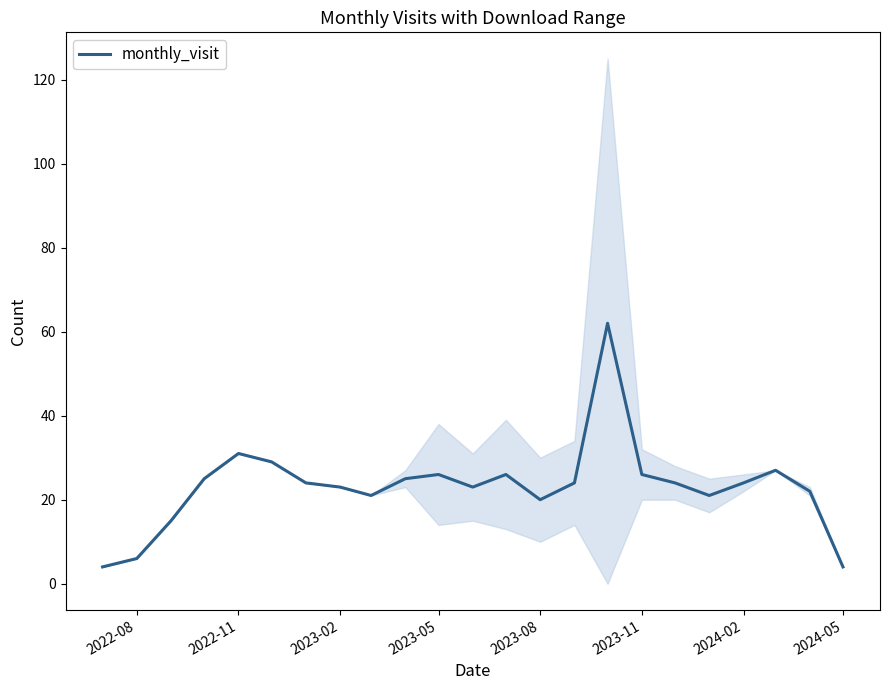

The monthly_visit series shows 11 at 2023-11. True or false?

False